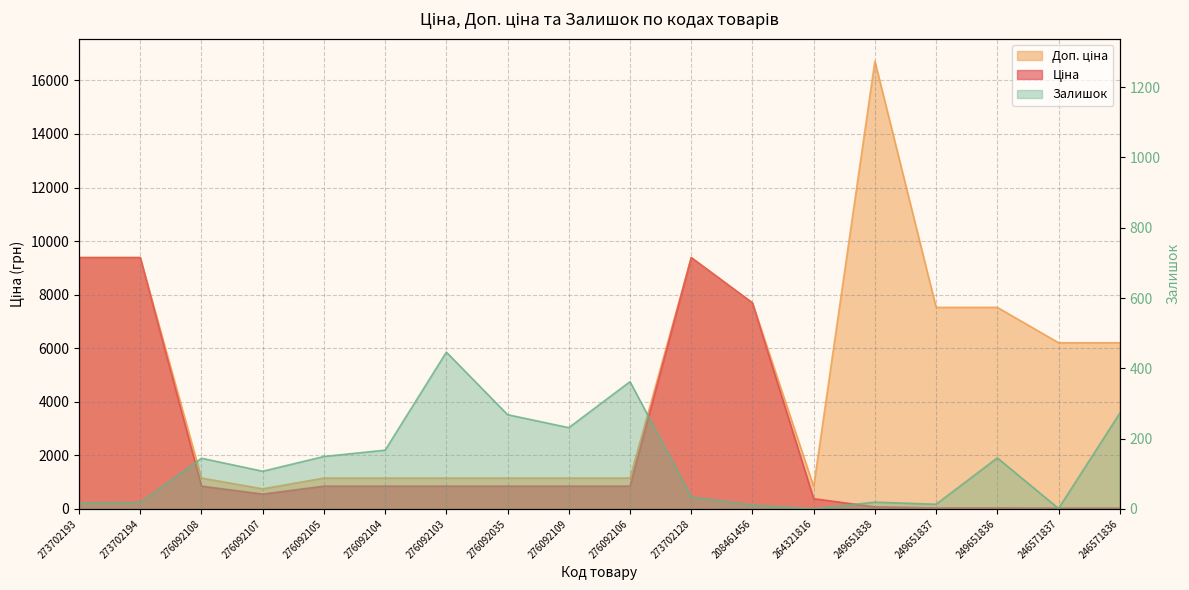

True or false: Доп. ціна and Ціна intersect in this chart.

False